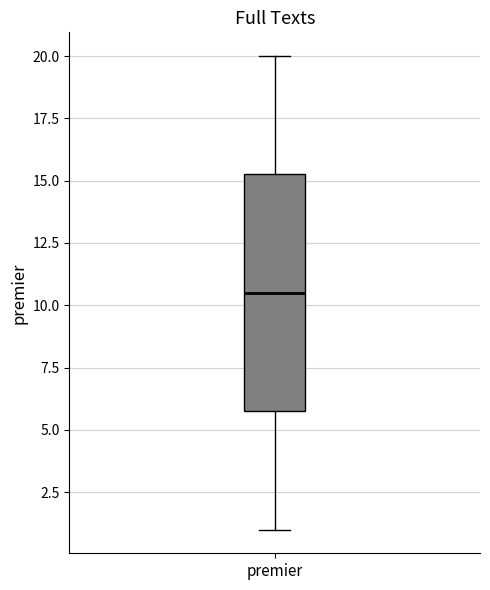

Transcribe this box plot: give where the median line is, the range the box spans, and where the two whiskers end, as read against the y-axis. The values are not printed on the chart, so give them approximately, as read against the axis.

median 10.5, box 6.0 to 15.5, whiskers 1.0 to 20.0